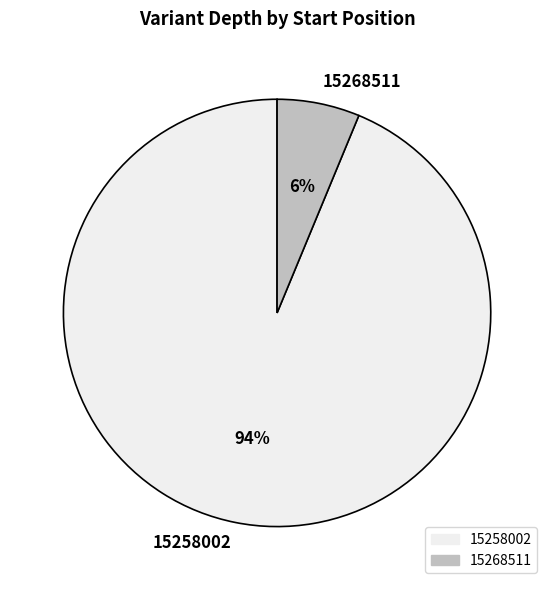

To the nearest percent, what is the average slice percentage?

50%